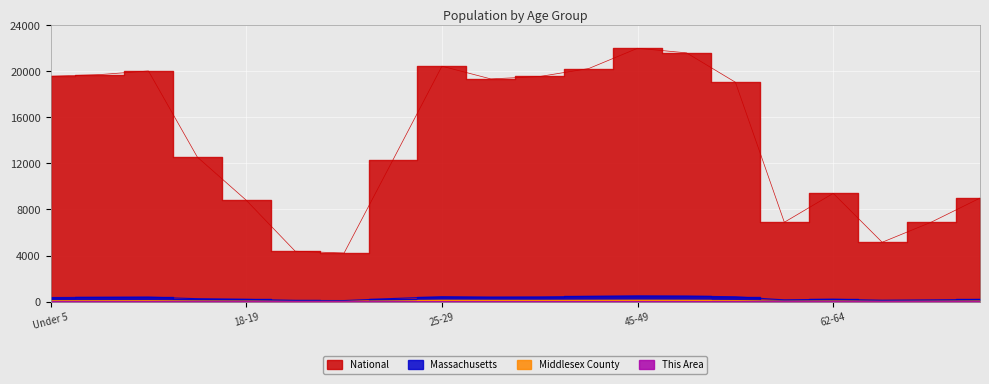

What is the value of the Middlesex County point at the 16th from the left?

33.5